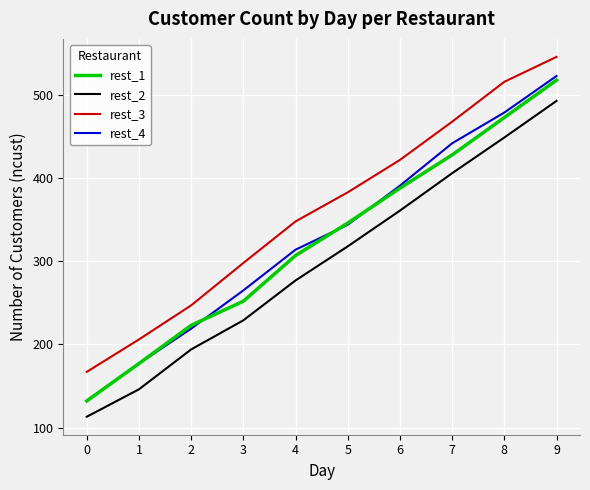

The value of rest_1 at 2 is 311. True or false?

False